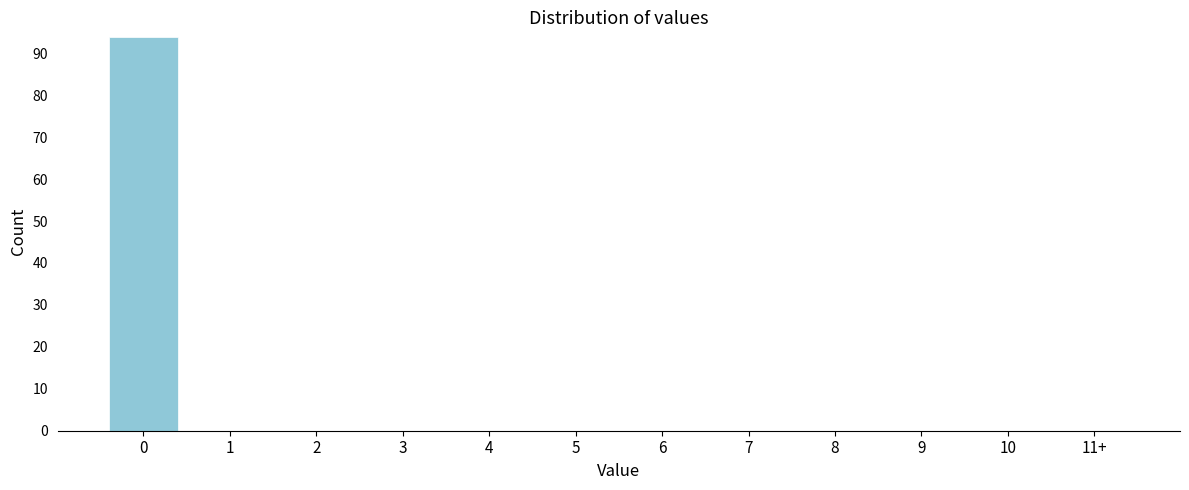

Reading left to right, extract all data points from this chart.

0=94	1=0	2=0	3=0	4=0	5=0	6=0	7=0	8=0	9=0	10=0	11+=0